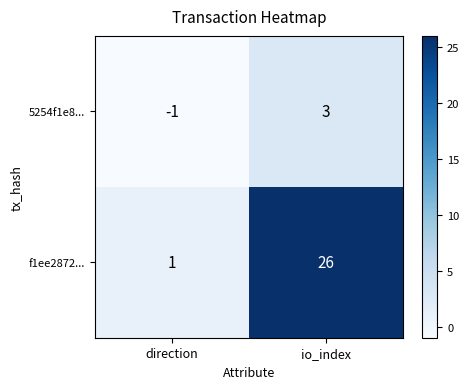

Which series has the largest total across all categories?

f1ee2872...